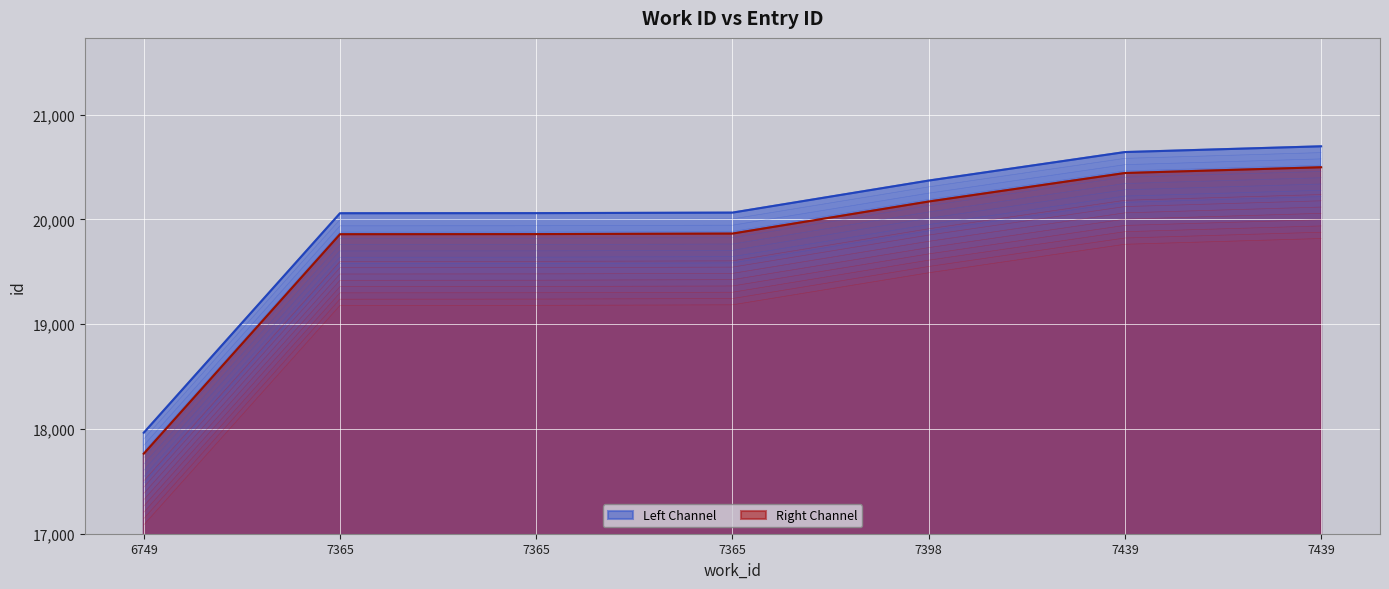

How many lines are shown in the chart?

2